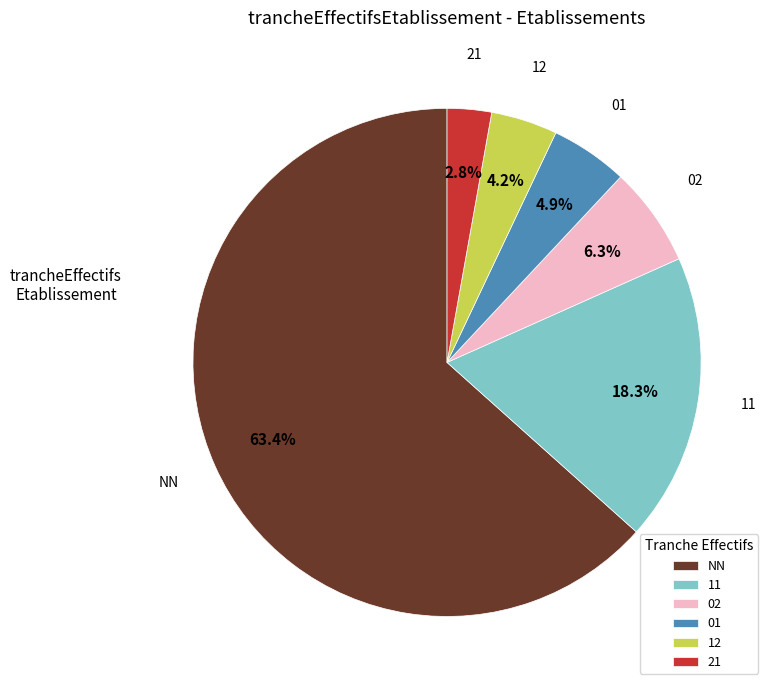

To the nearest percent, what portion does 11 represent?

18%